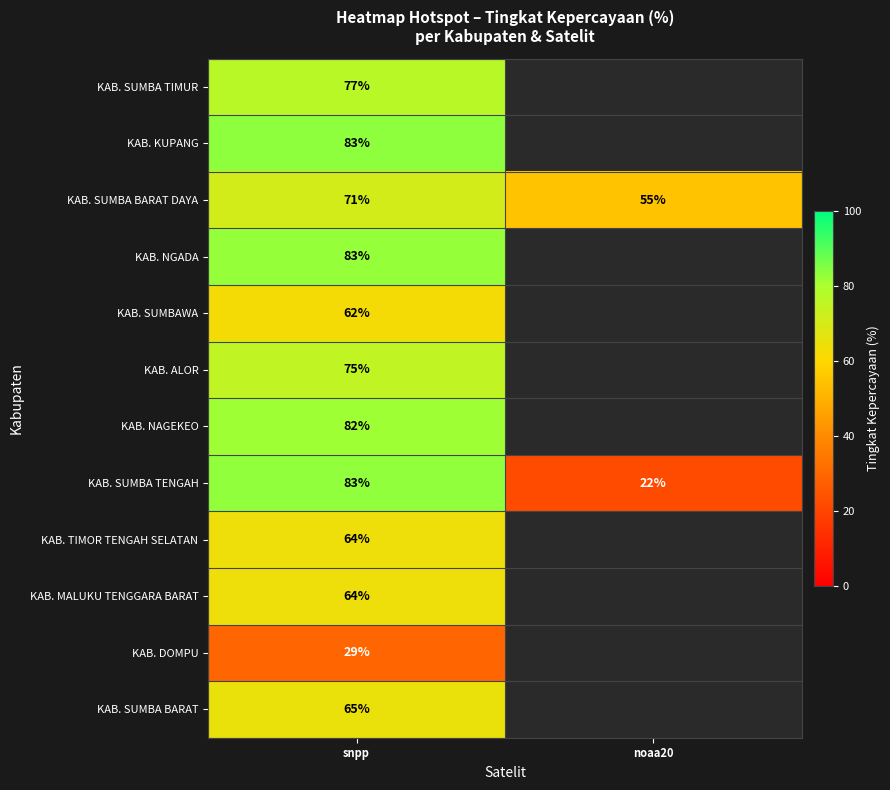

Which category has the lowest value across all series?

noaa20